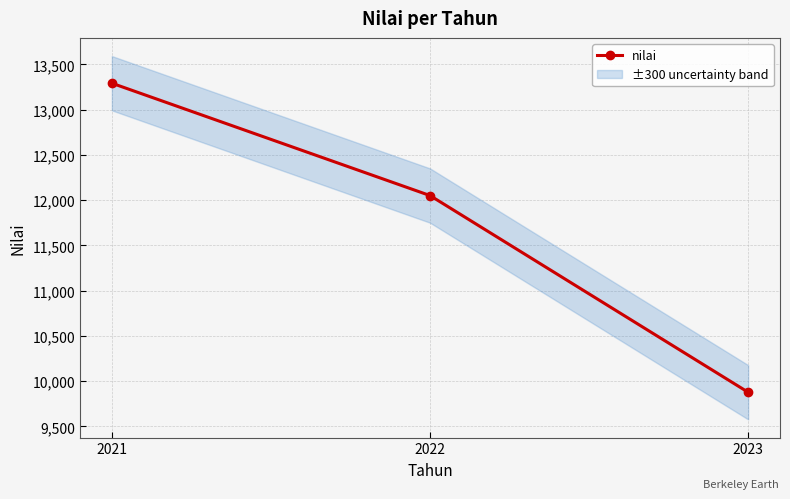

At which category does the chart reach its peak across all series?

2021